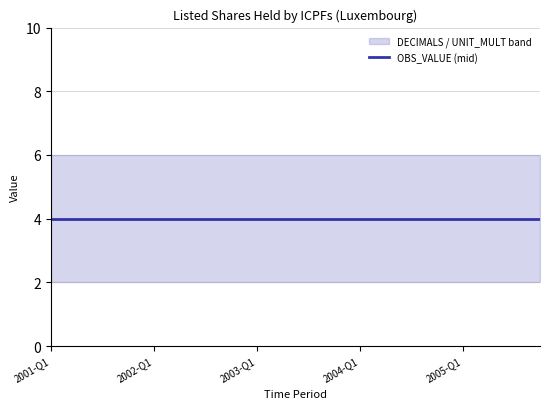

Rank the series by their maximum value, from lowest to highest.

OBS_VALUE, DECIMALS, UNIT_MULT